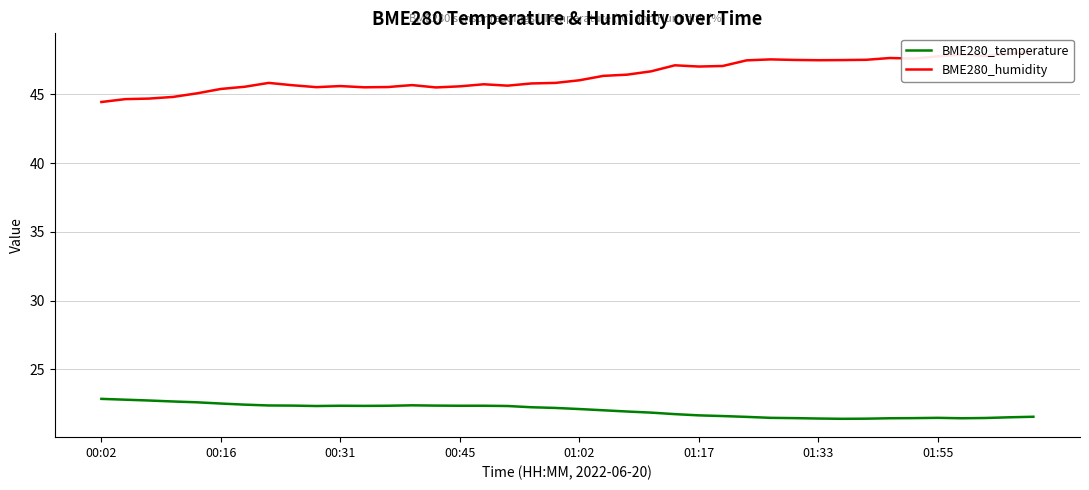

True or false: BME280_temperature and BME280_humidity cross at least once.

False